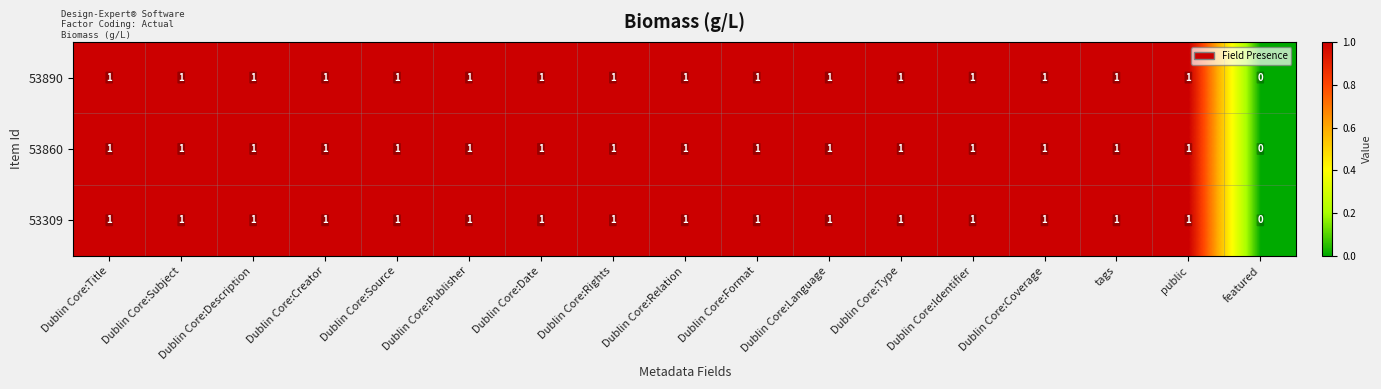

What is the sum of all 53860 values?

16